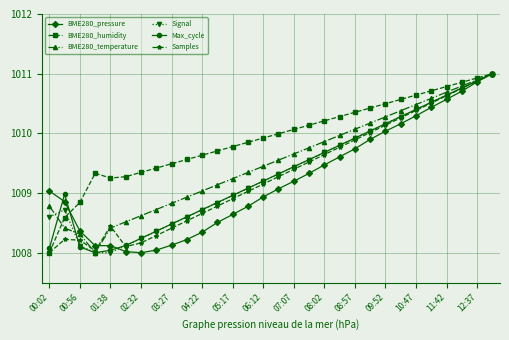

In Samples, how many points are higher than both neighbors (excluding endpoints)?

2